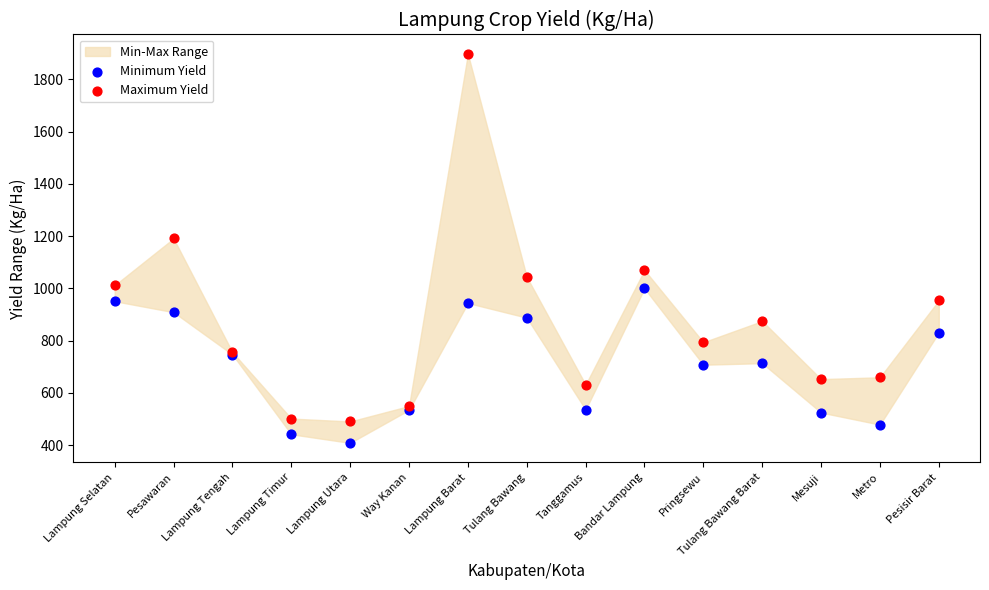

Which series has the widest spread of Y values?

Maximum Yield